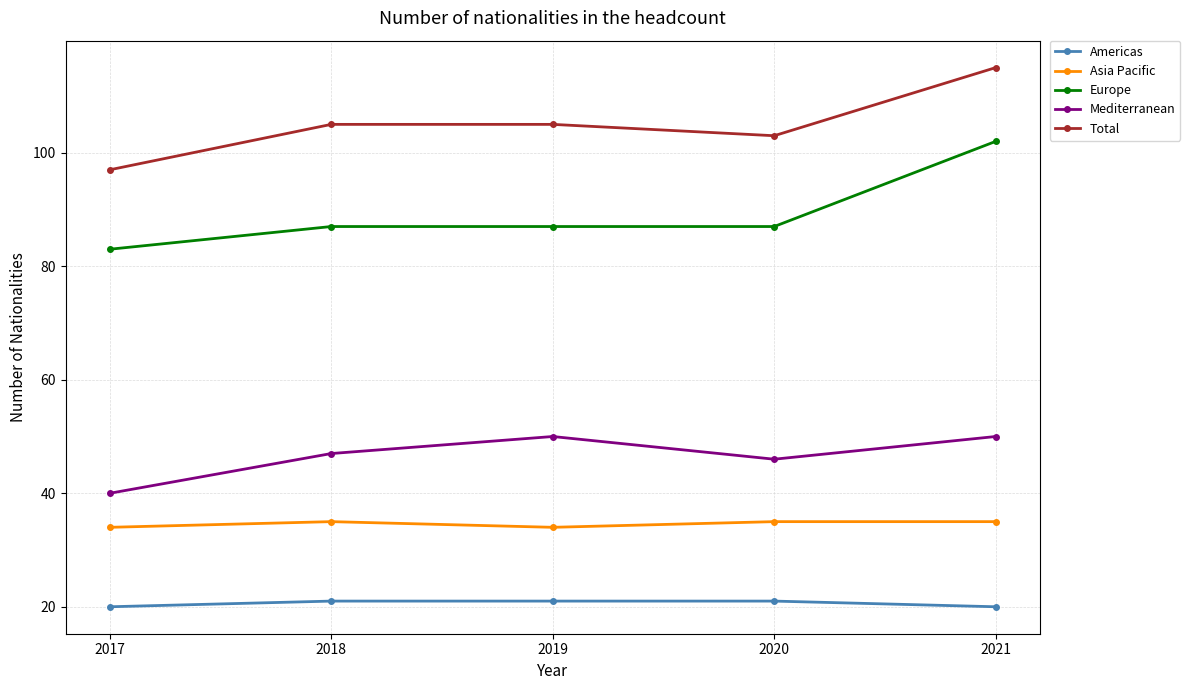

Rank the series by their maximum value, from highest to lowest.

Total, Europe, Mediterranean, Asia Pacific, Americas